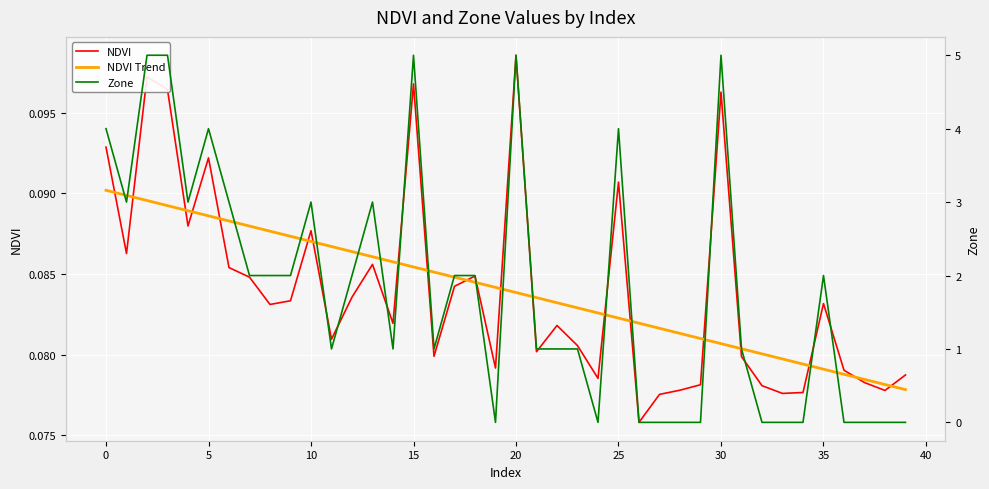

At how many categories does at least one series exceed 3?

8